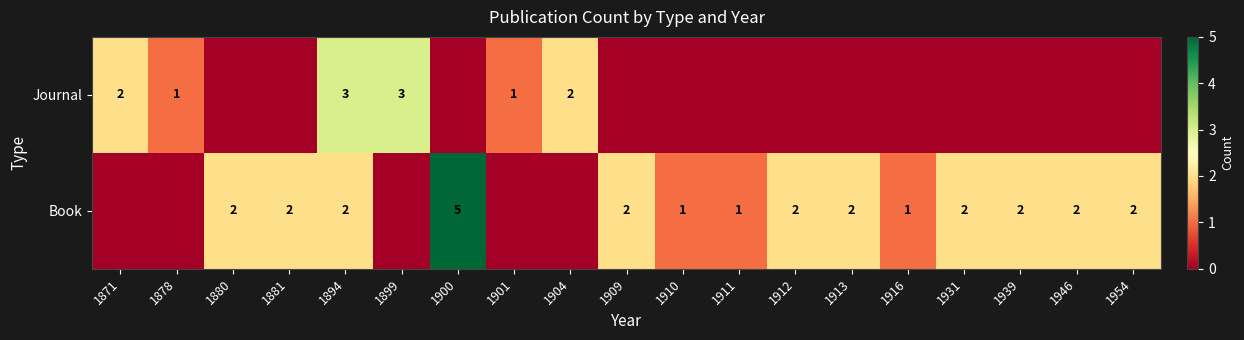

The Book series shows 5 at 1900. True or false?

True